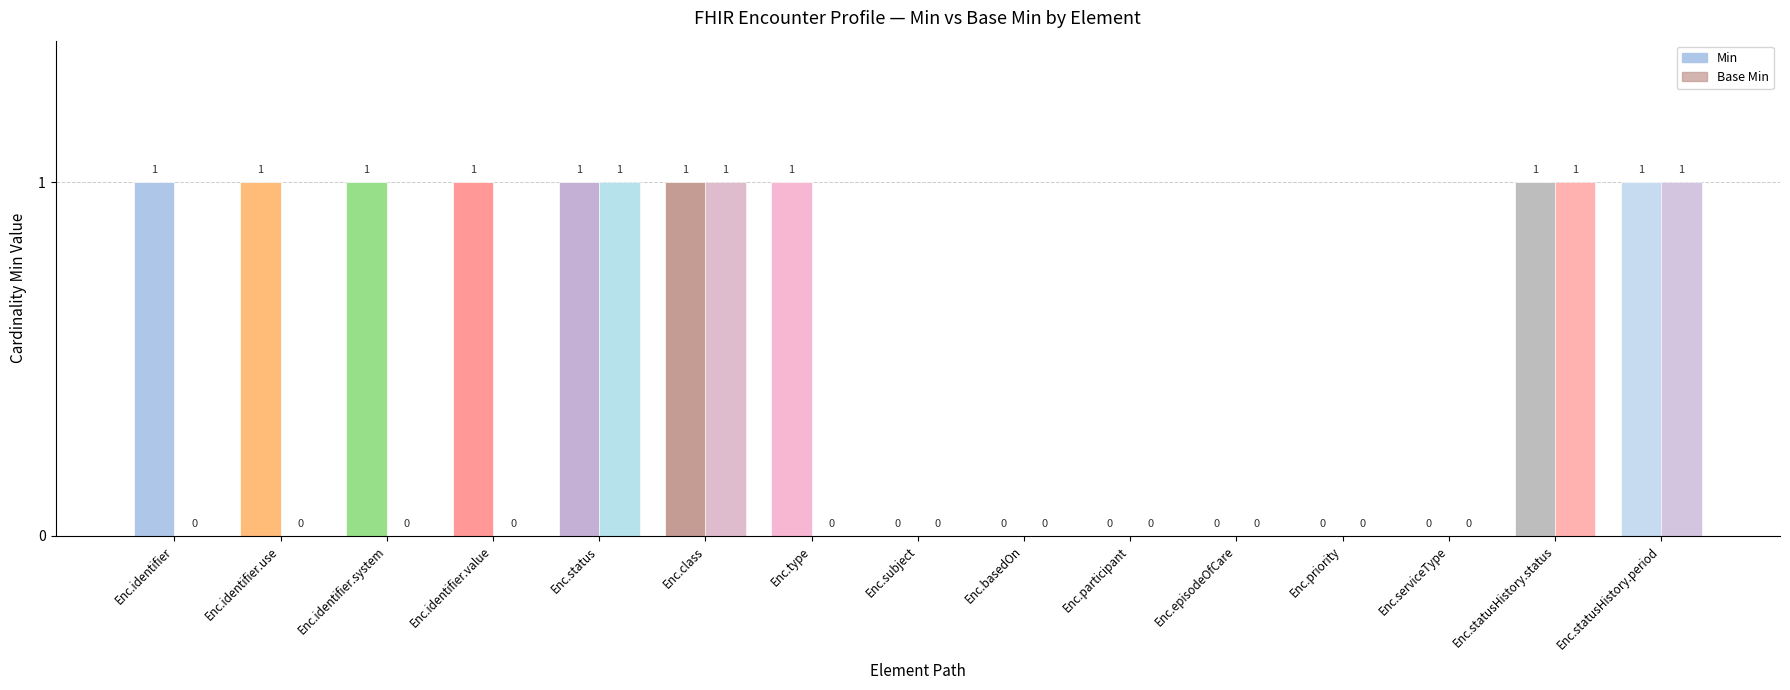

Reading right to left, what are all the values shown in this chart?

Min: 1	1	0	0	0	0	0	0	1	1	1	1	1	1	1
Base Min: 1	1	0	0	0	0	0	0	0	1	1	0	0	0	0